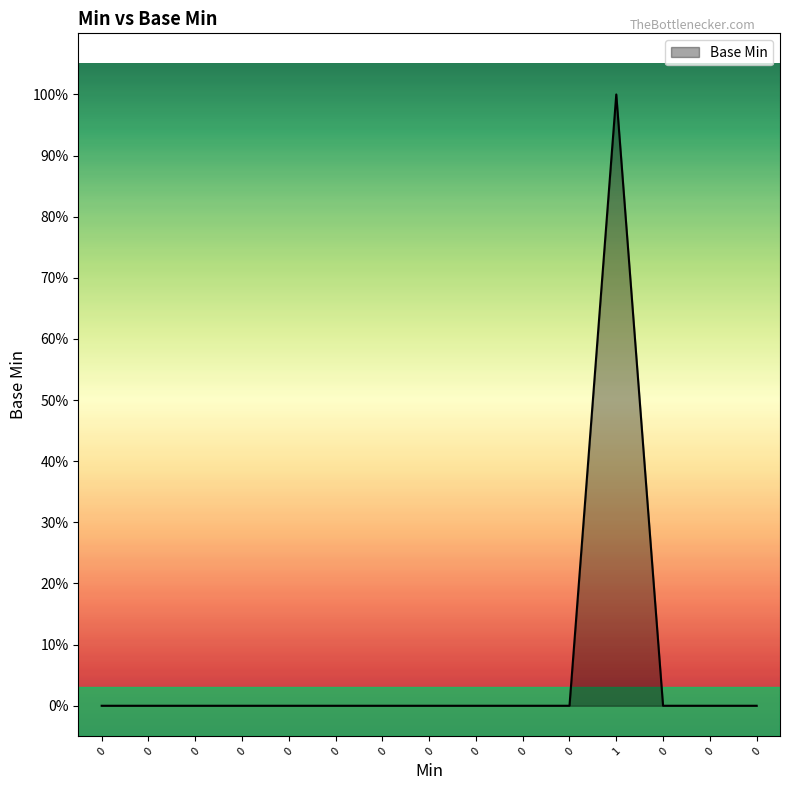

True or false: the data has more than 0 interior local peaks.

True